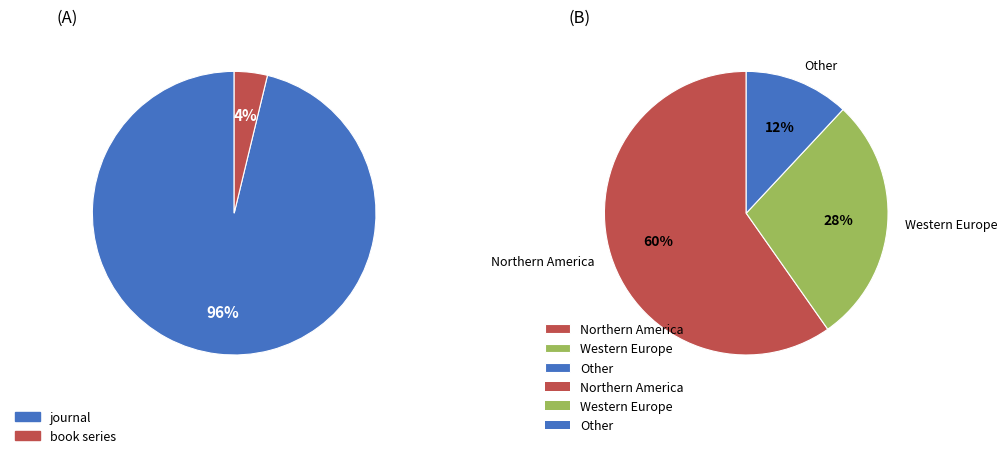

How many slices are in this pie chart?

2